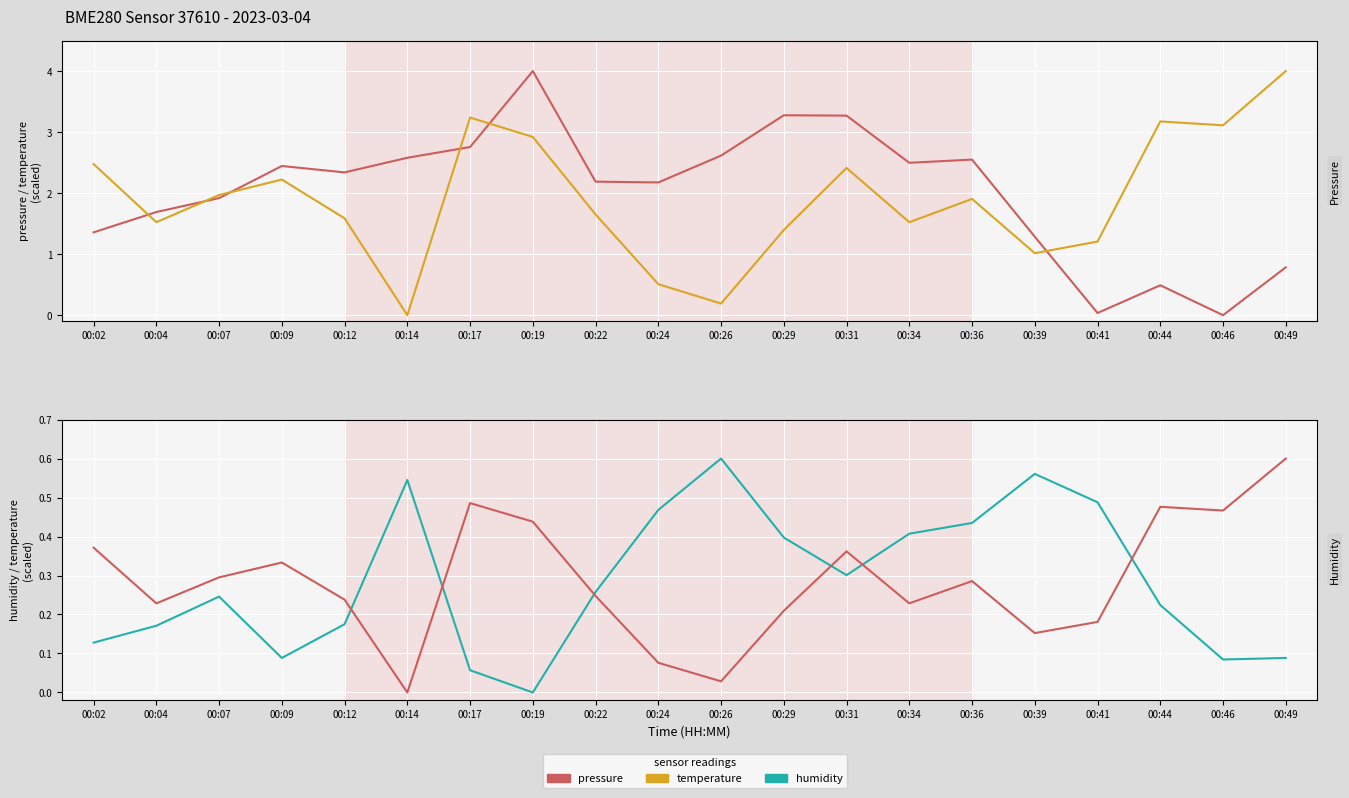

What is the average value of the humidity series?

0.3